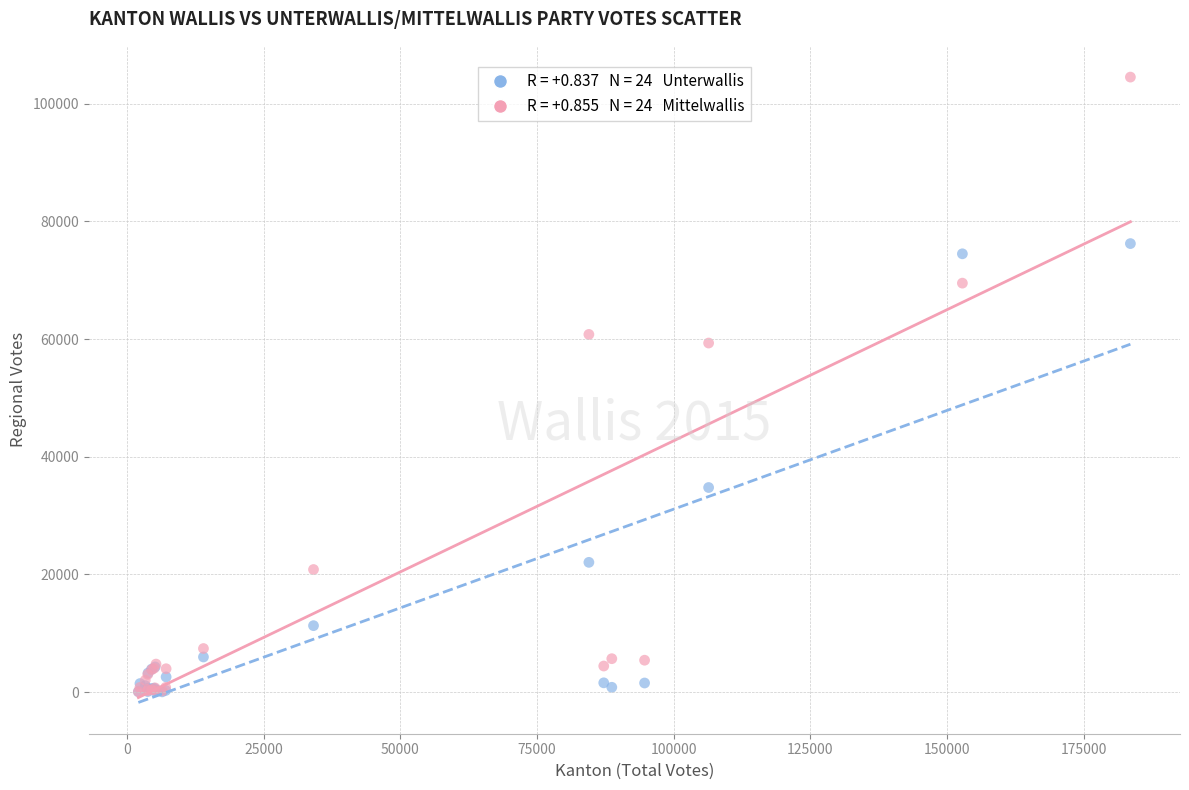

Across all series, what Y value is closest to 52292?

59336